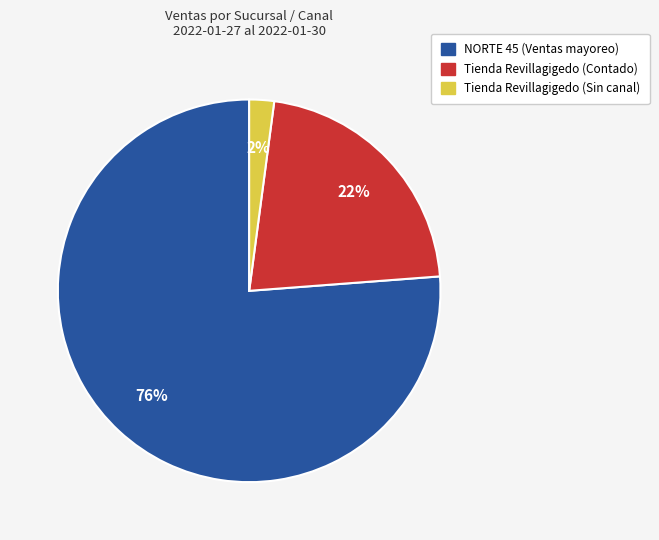

Is there a majority slice in this chart?

Yes